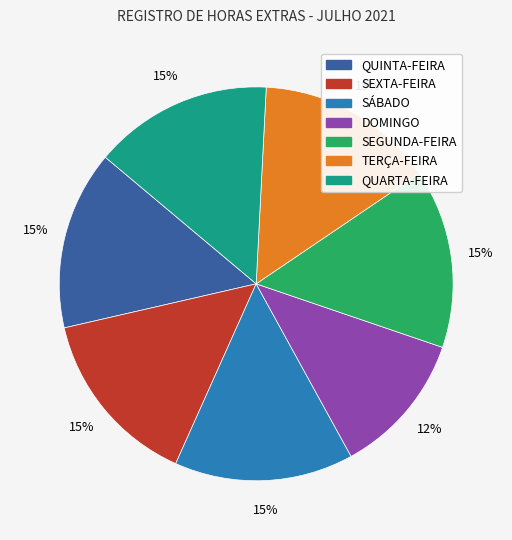

To the nearest percent, what portion does SEGUNDA-FEIRA represent?

15%